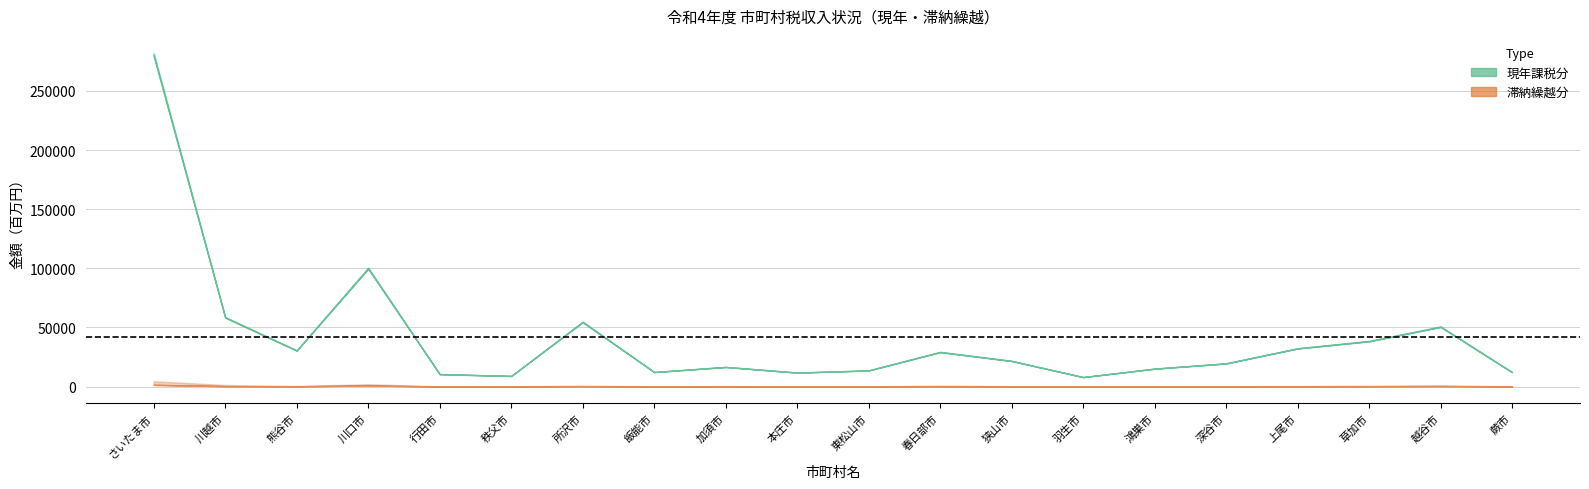

True or false: 現年課税分_調定 and 滞納繰越分_調定 cross at least once.

False